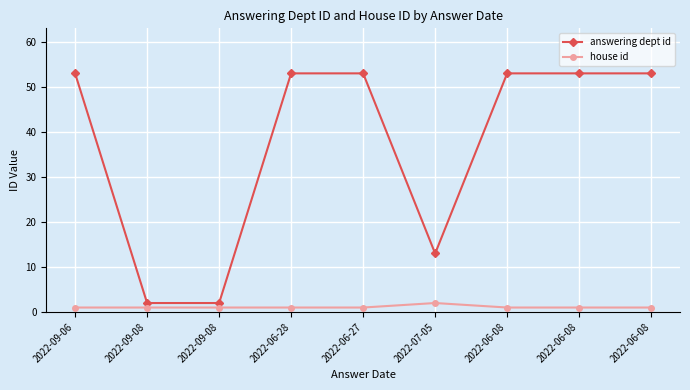

Does the chart have visible grid lines?

Yes